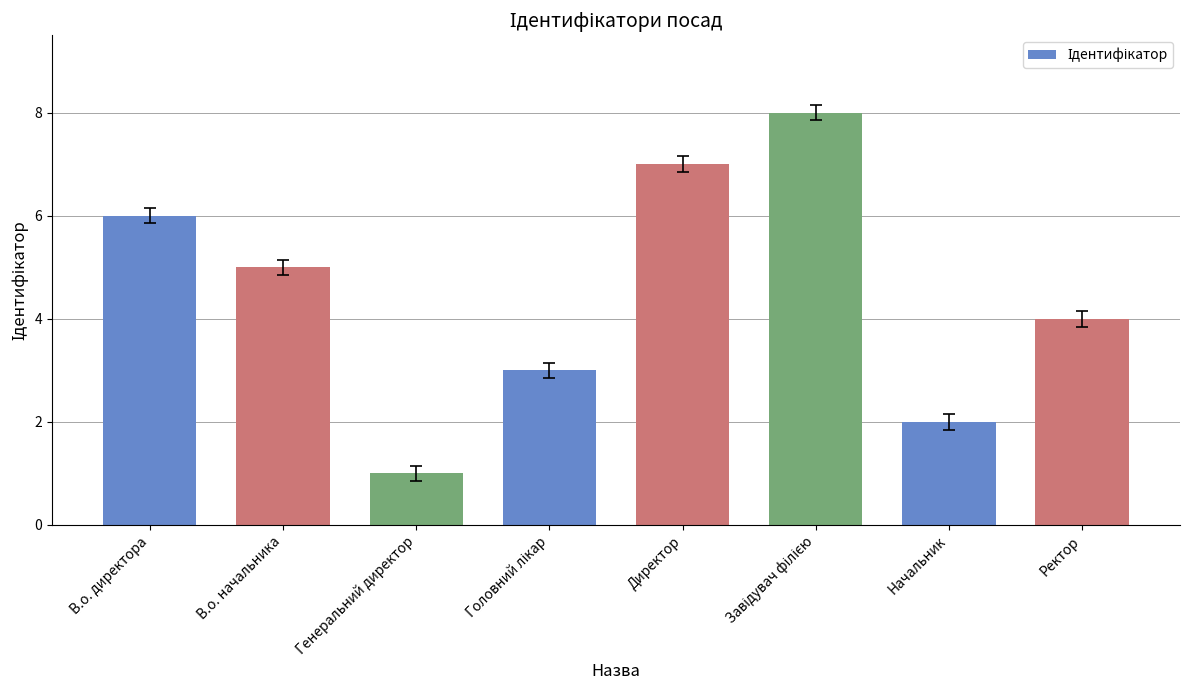

Is it true that the value at Генеральний директор is 1?

True